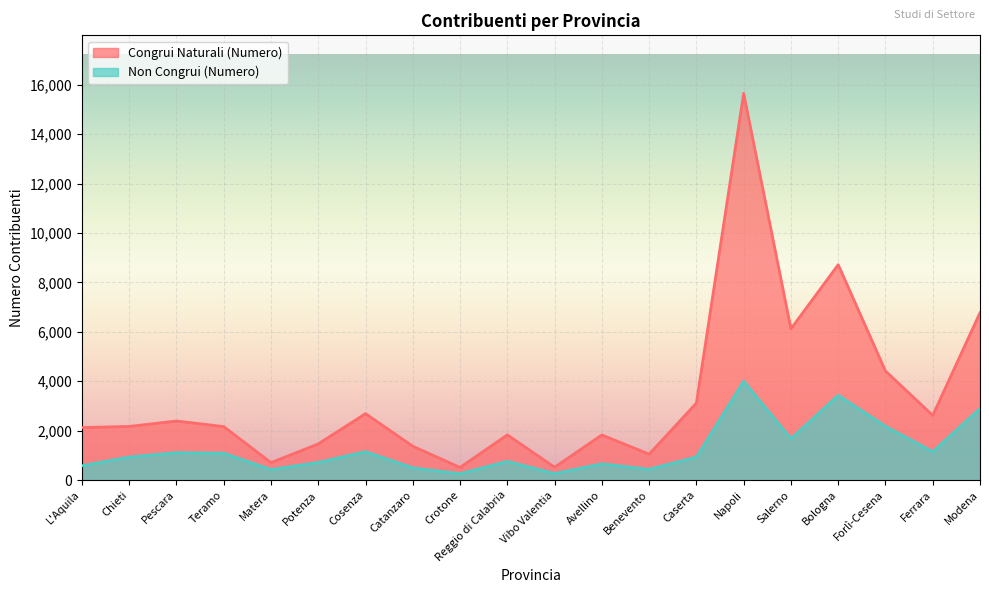

What position from the left is Cosenza?

7